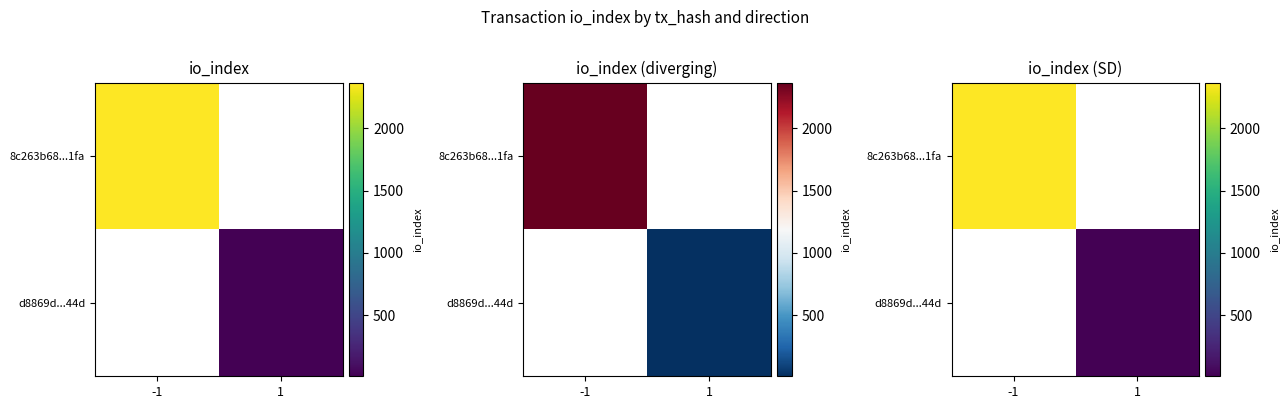

How many values in d8869d...44d are above zero?

1